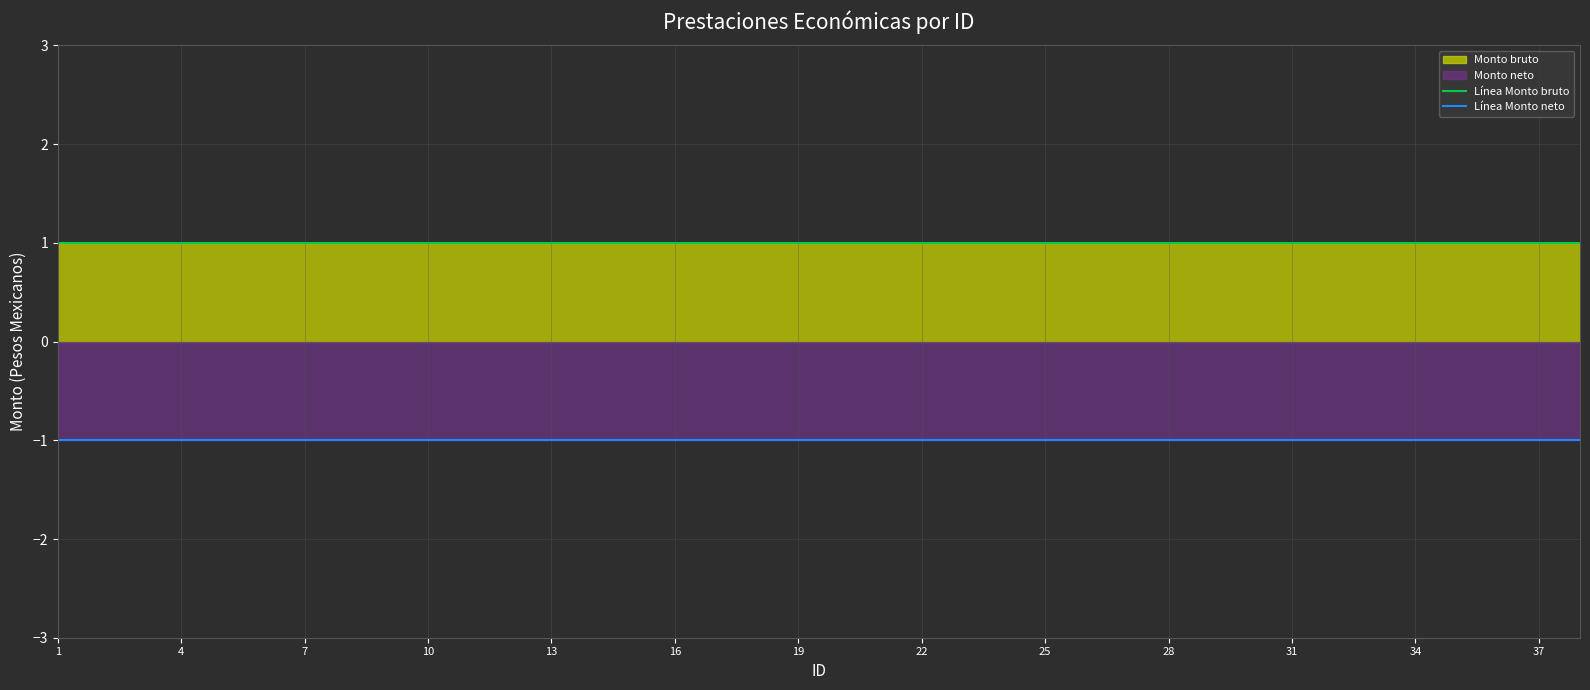

True or false: Línea Monto neto has more than 2 interior local peaks.

False